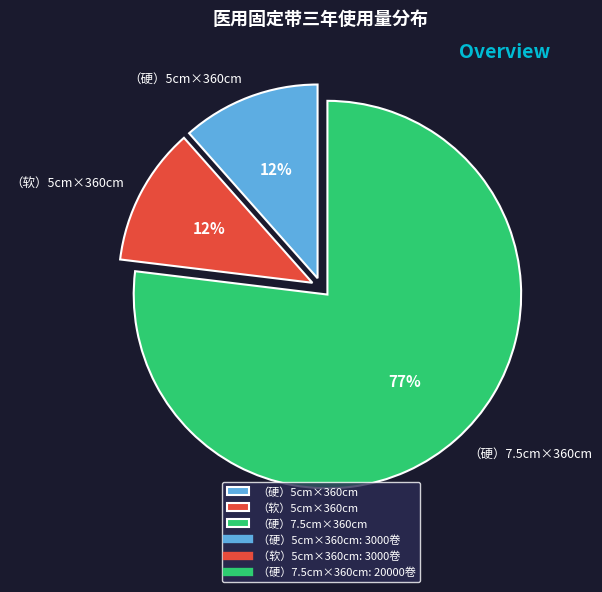

Which has a higher value, （硬）7.5cm×360cm or （硬）5cm×360cm?

（硬）7.5cm×360cm